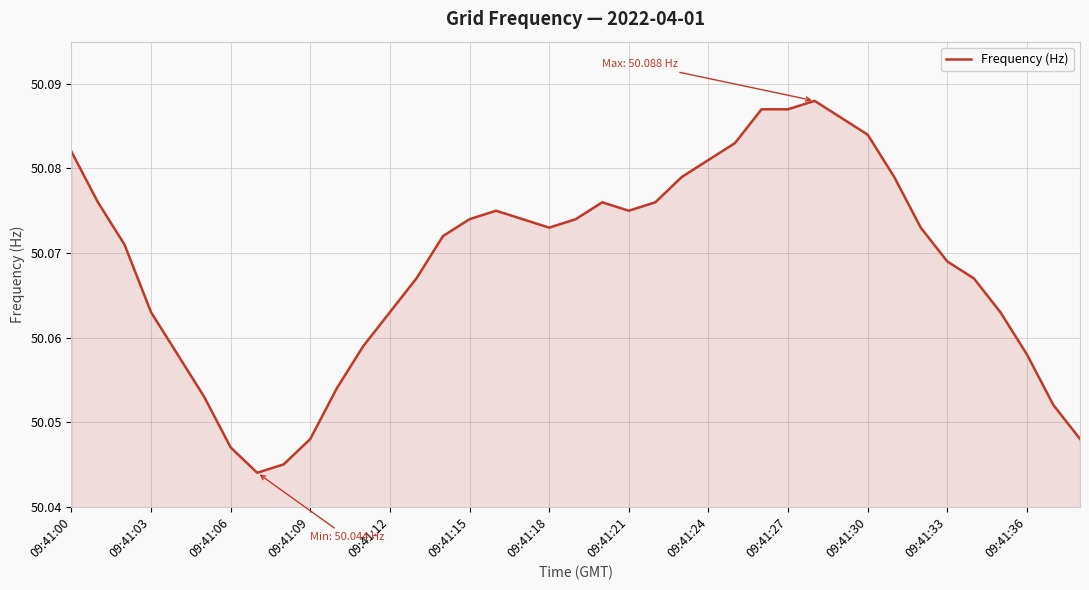

Count the number of categories in the chart.

39